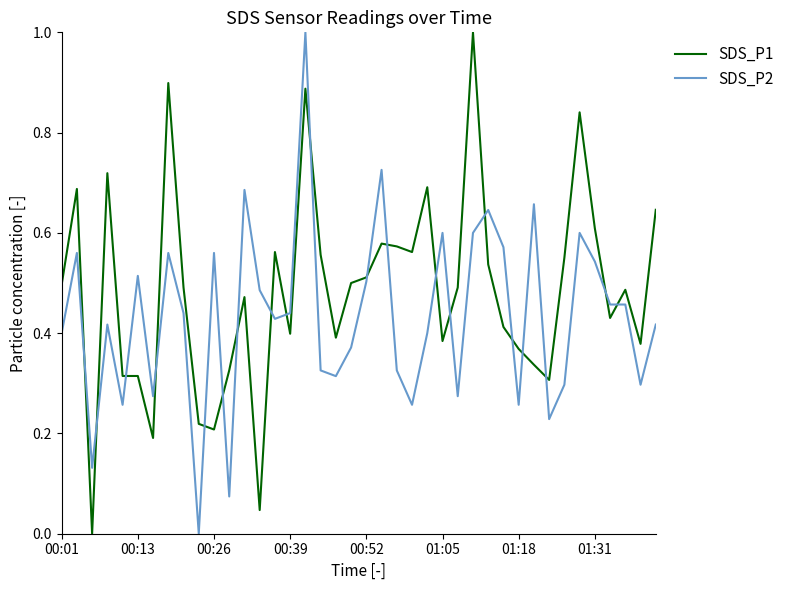

Which series has the largest total across all categories?

SDS_P1